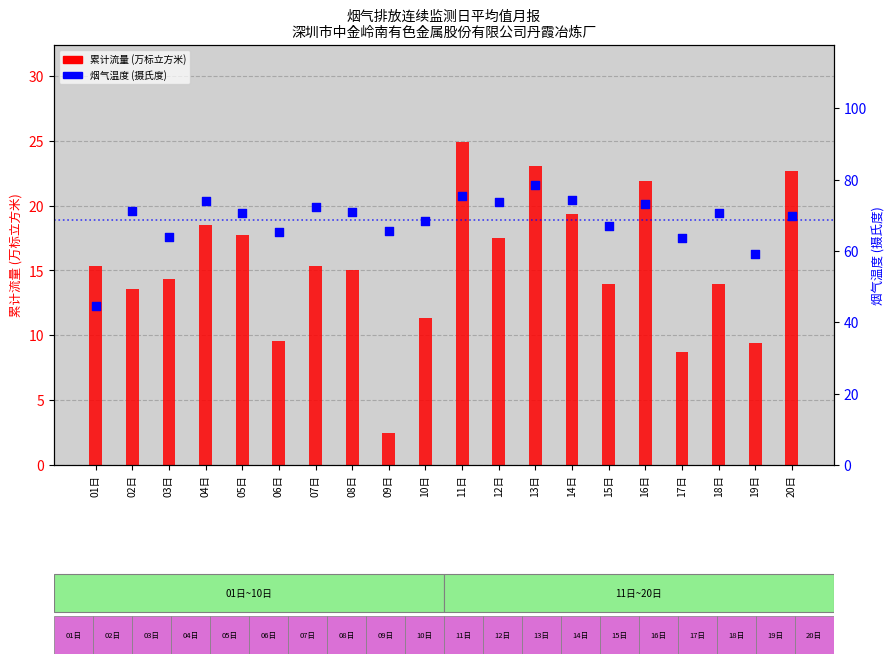

What is the total value across all series at 11日?

100.2